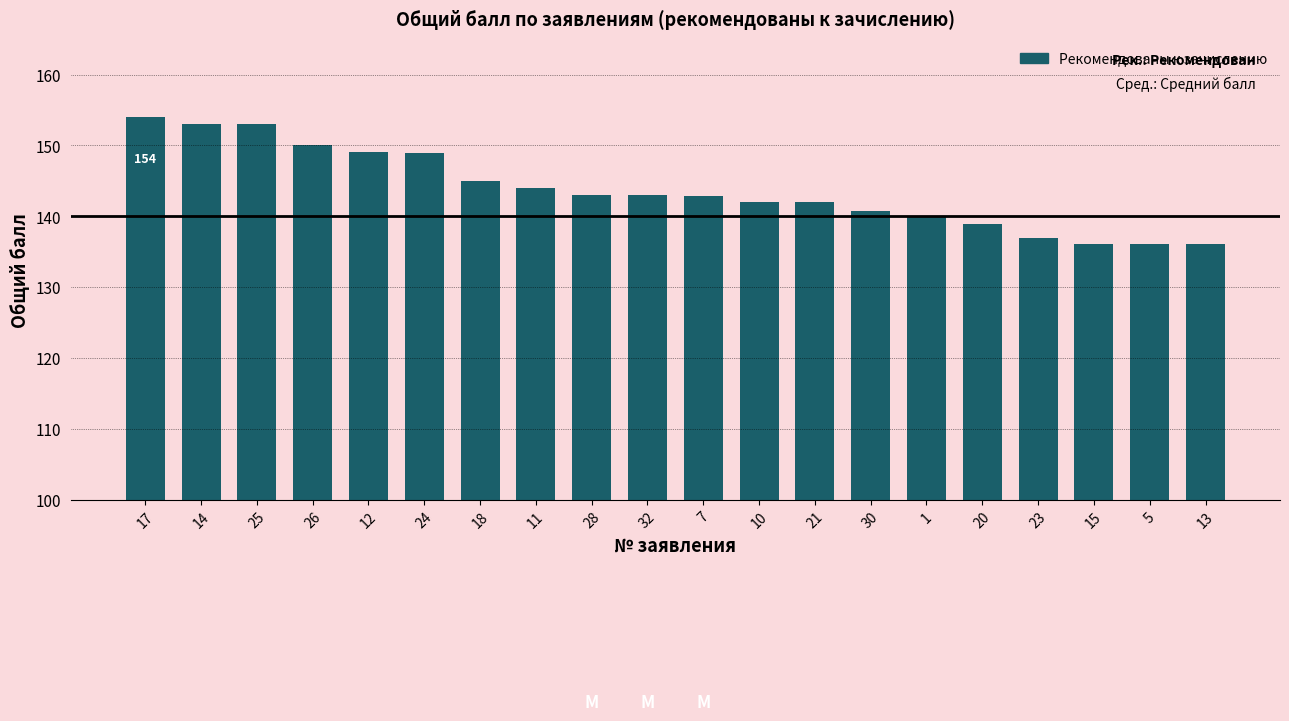

At which category is the sum across all series the highest?

17